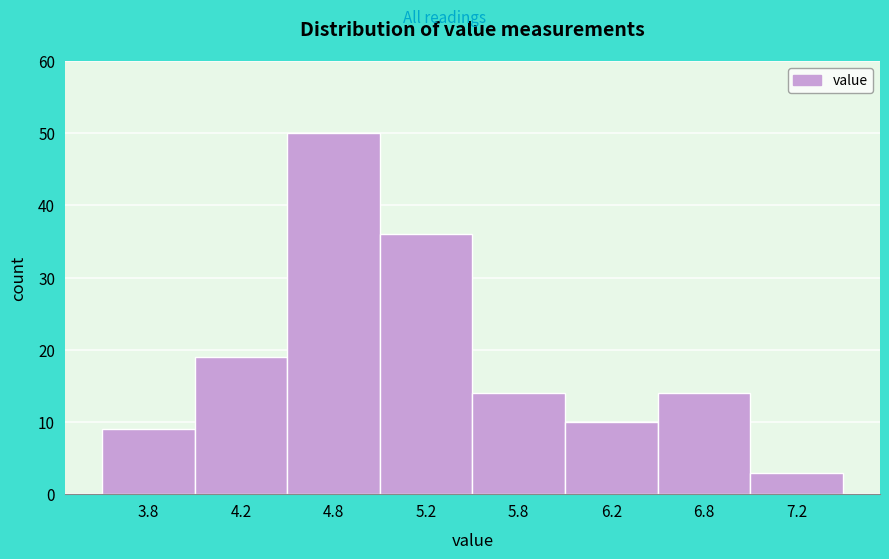

Reading right to left, extract all data points from this chart.

7.2=3	6.8=14	6.2=10	5.8=14	5.2=36	4.8=50	4.2=19	3.8=9